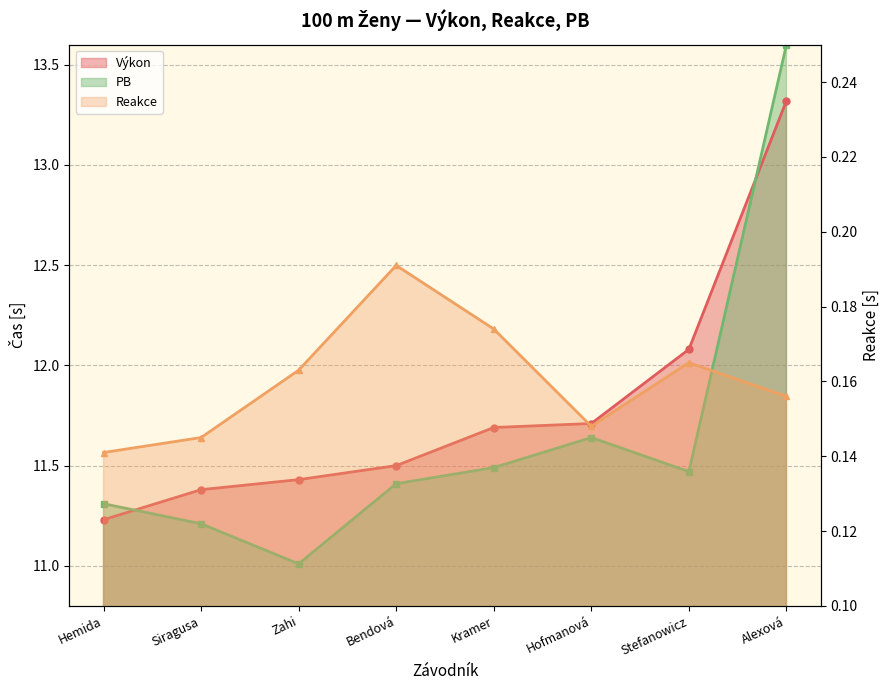

Which label corresponds to the smallest value in the chart?

Hemida